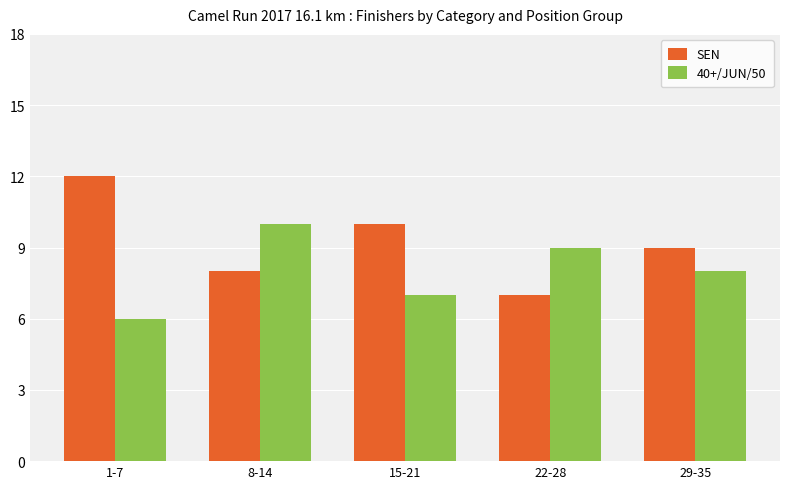

Reading left to right, list all the values displayed in this chart.

SEN: 1-7=12	8-14=8	15-21=10	22-28=7	29-35=9
40+/JUN/50: 1-7=6	8-14=10	15-21=7	22-28=9	29-35=8